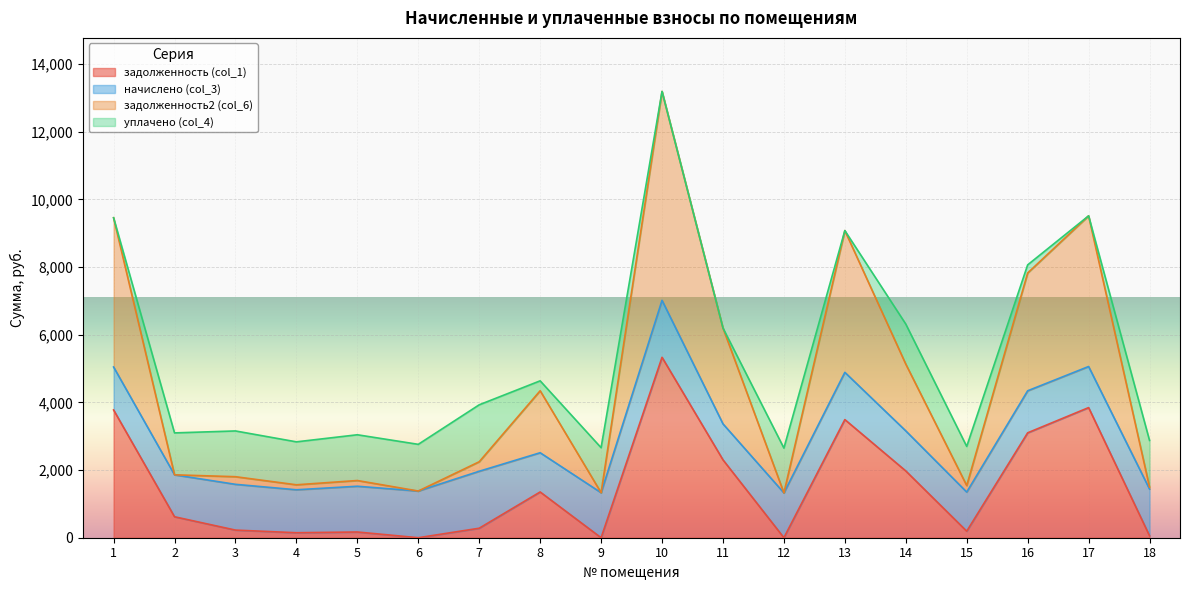

Is it true that задолженность2 (col_6) equals 5611.2 at 10?

False